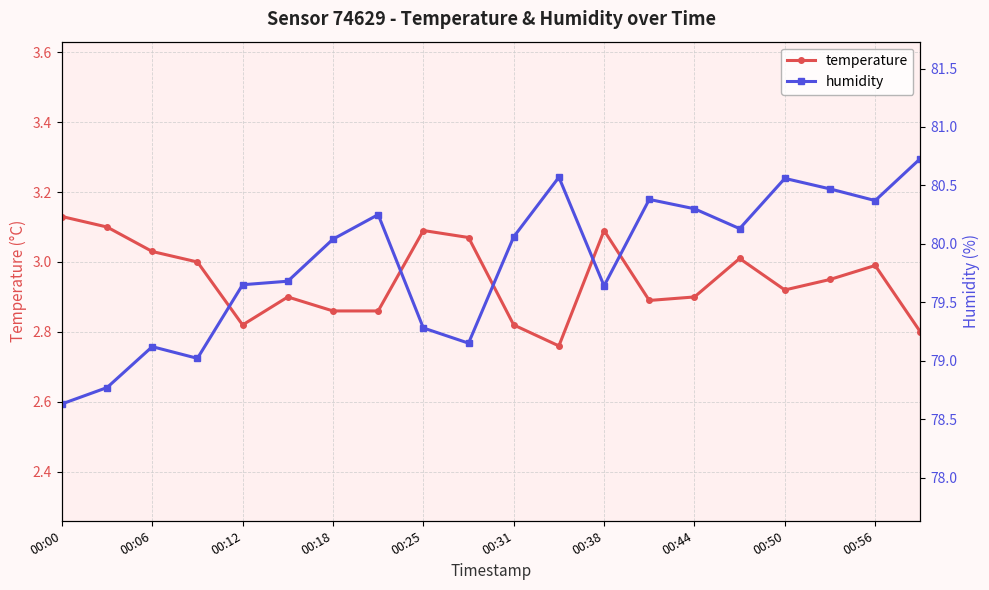

The temperature series shows 0.6 at 00:44. True or false?

False